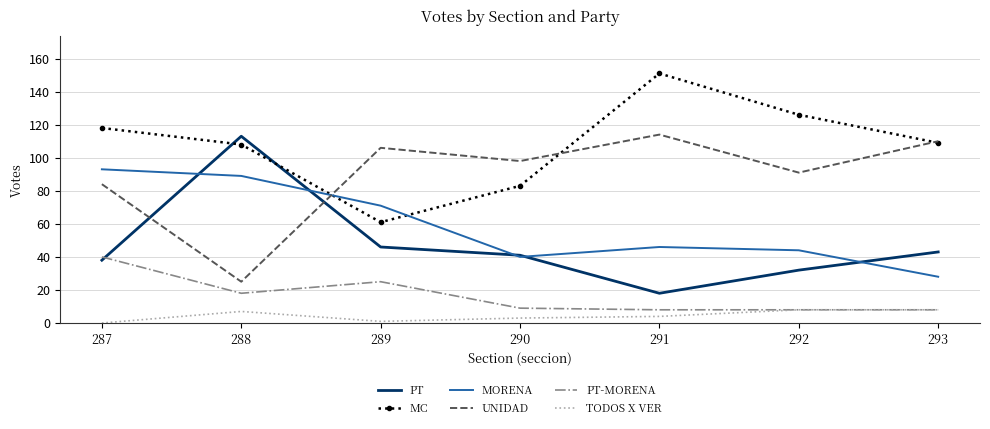

Is it true that PT equals 60 at 293?

False